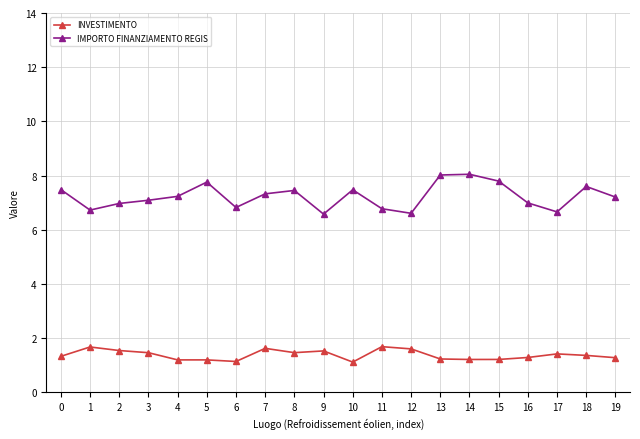

True or false: IMPORTO FINANZIAMENTO REGIS and INVESTIMENTO cross at least once.

False